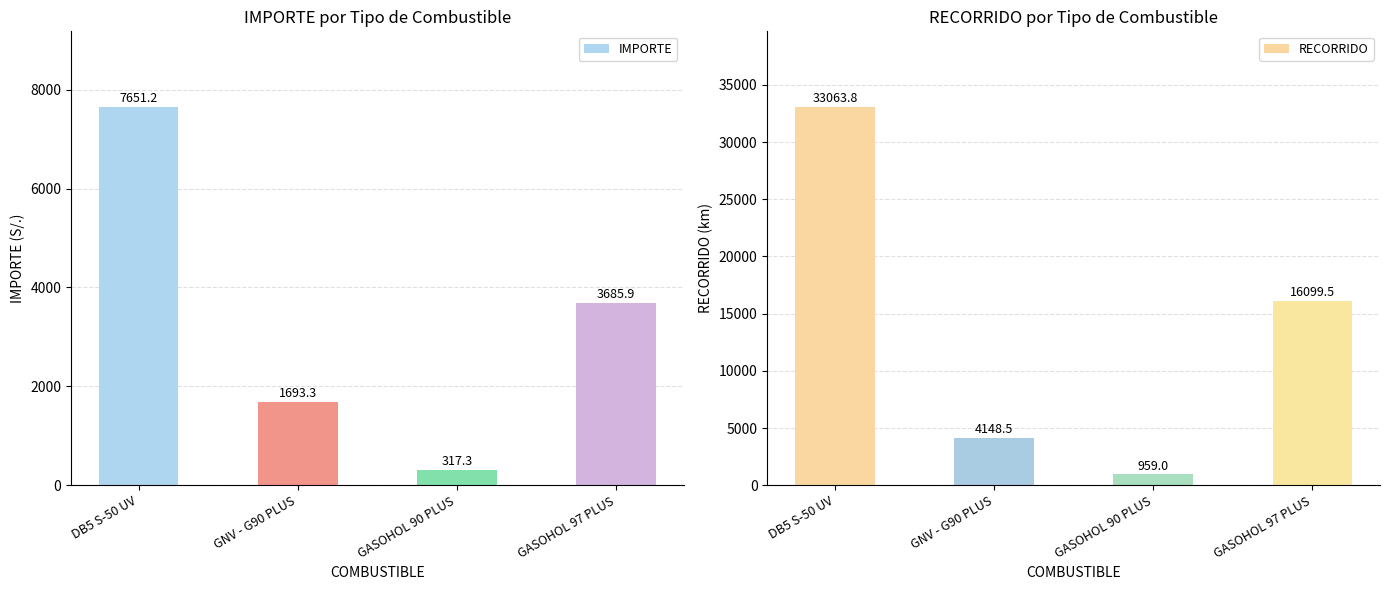

At how many categories does at least one series exceed 15397?

2